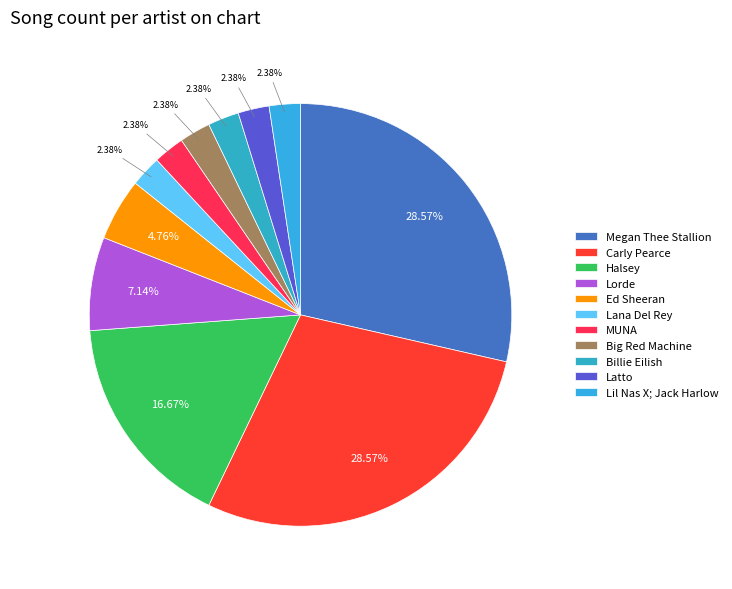

What percentage is NOT represented by Billie Eilish?

97.6%